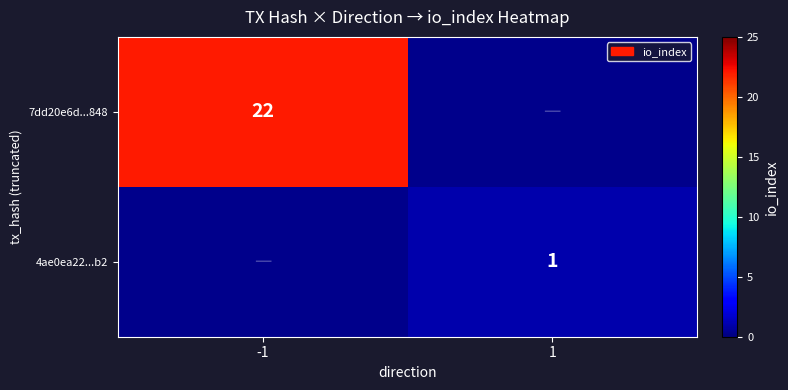

Is the value of 4ae0ea22...b2 at 1 greater than the value of 7dd20e6d...848 at -1?

No